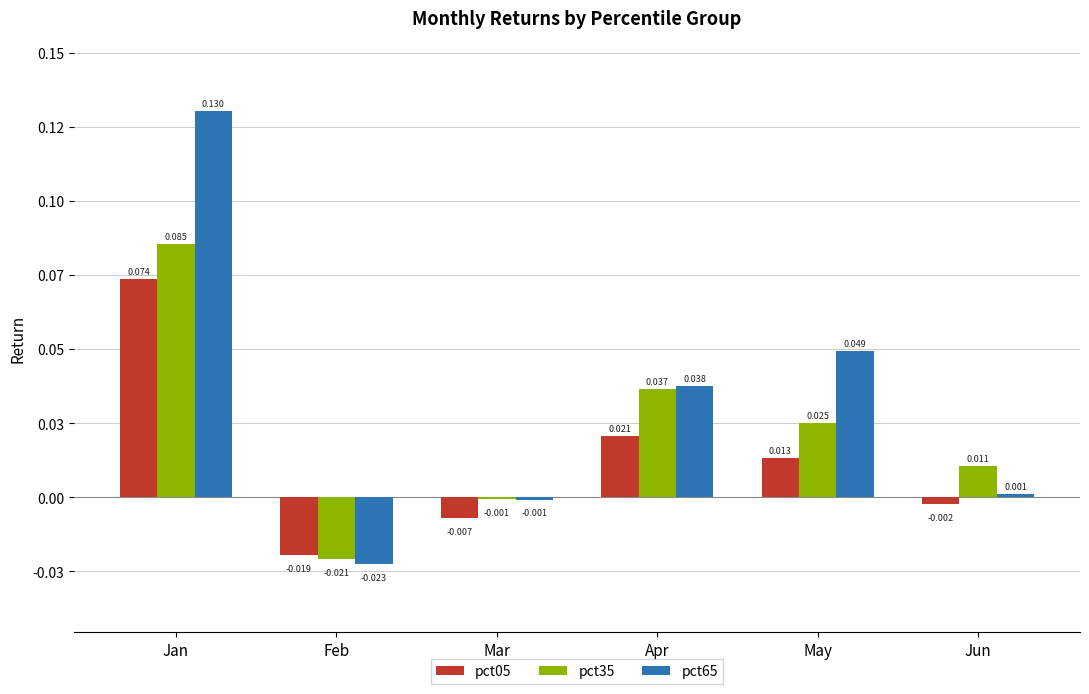

Are the bars grouped side by side (vs. stacked)?

Yes